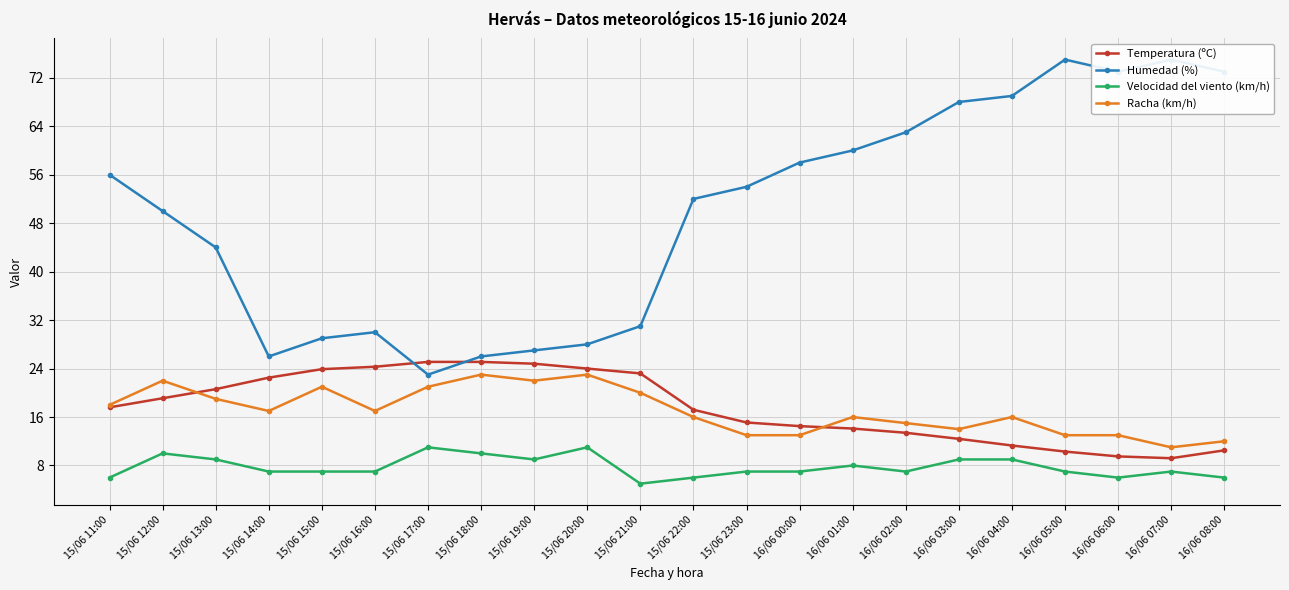

Which series has the widest spread of values?

Humedad (%)